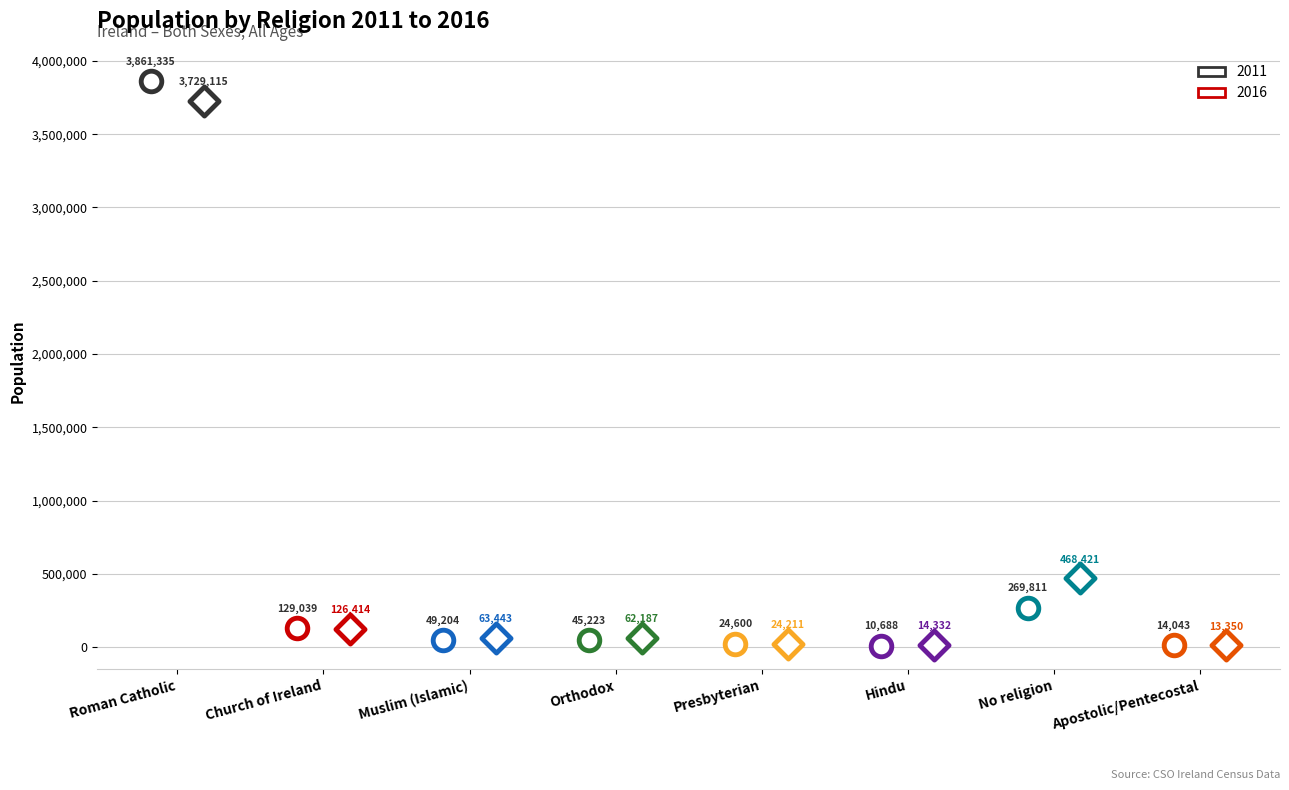

At how many categories does at least one series exceed 285184?

2